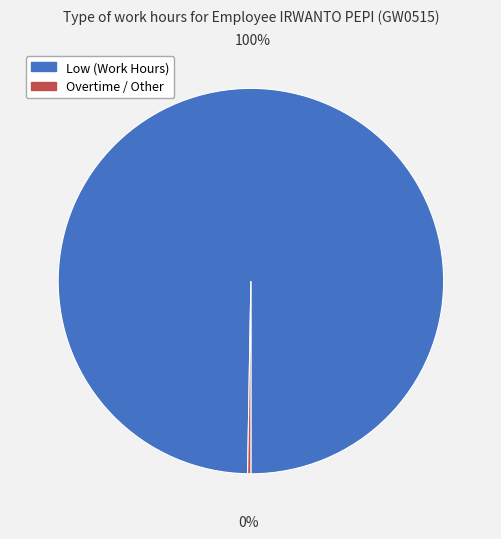

What is the largest slice in the pie chart?

Low (Work Hours)